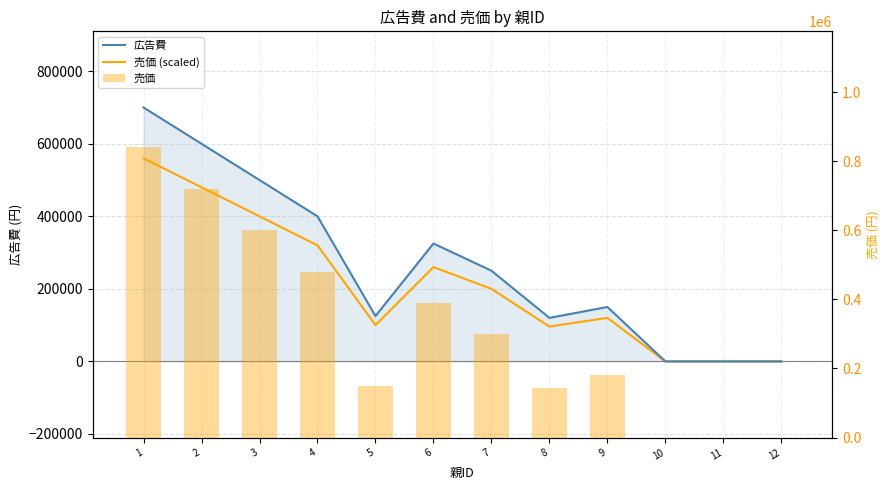

At which label does 広告費 first exceed 250000?

1